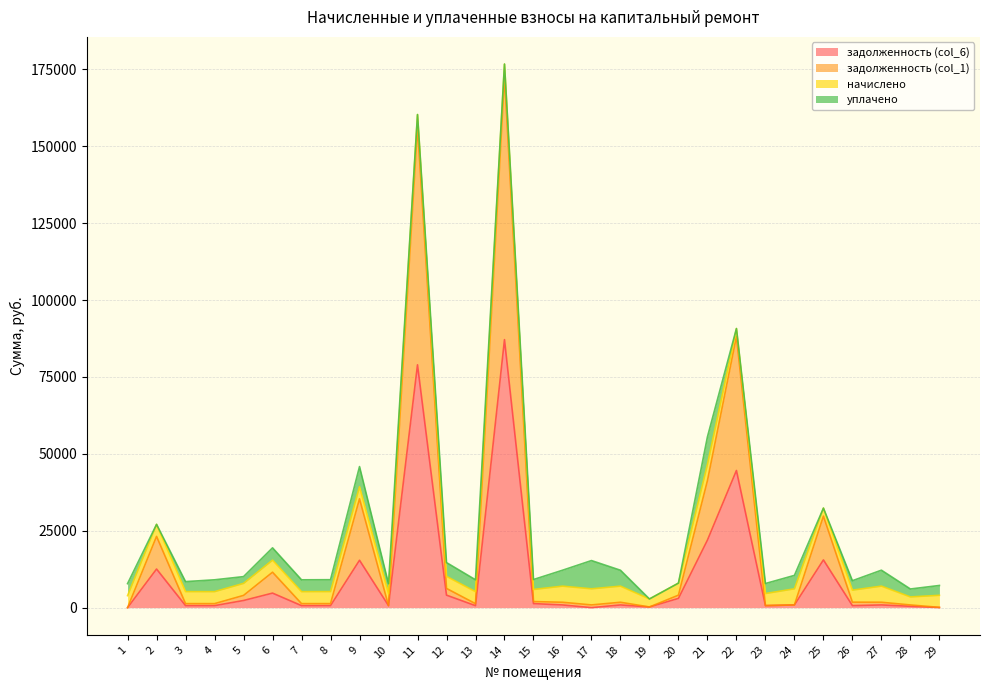

True or false: задолженность (col_6) and задолженность (col_1) intersect in this chart.

False